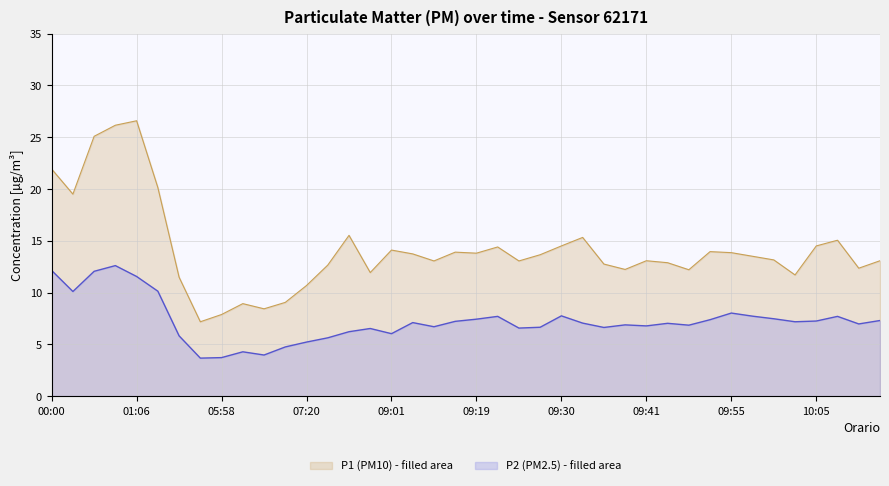

What is the total value across all series at 07:20?

15.9